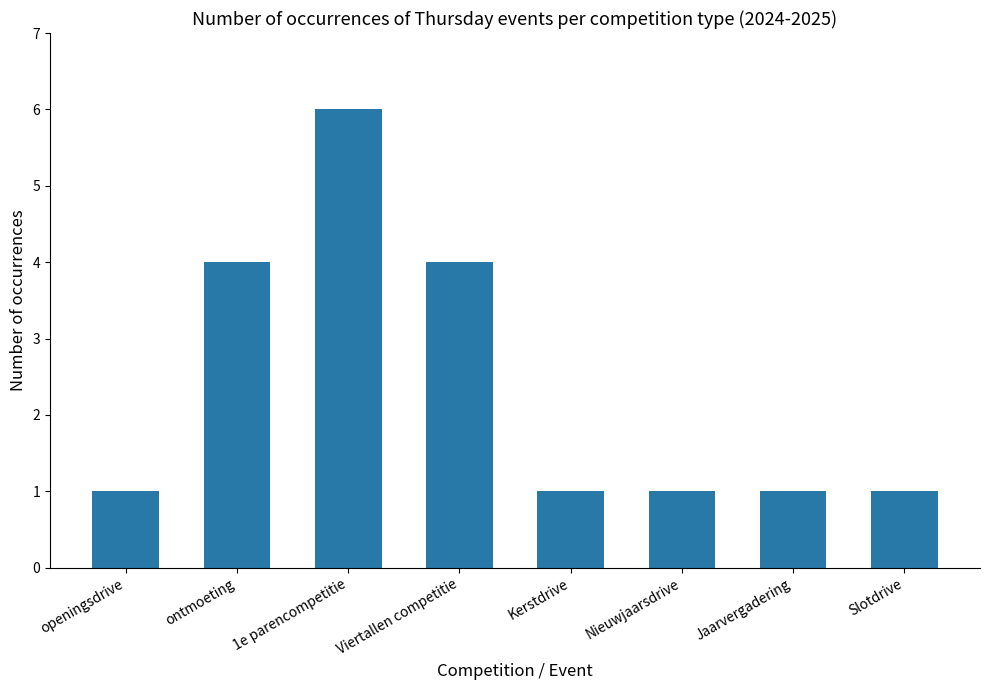

What is the sum of all values?

19